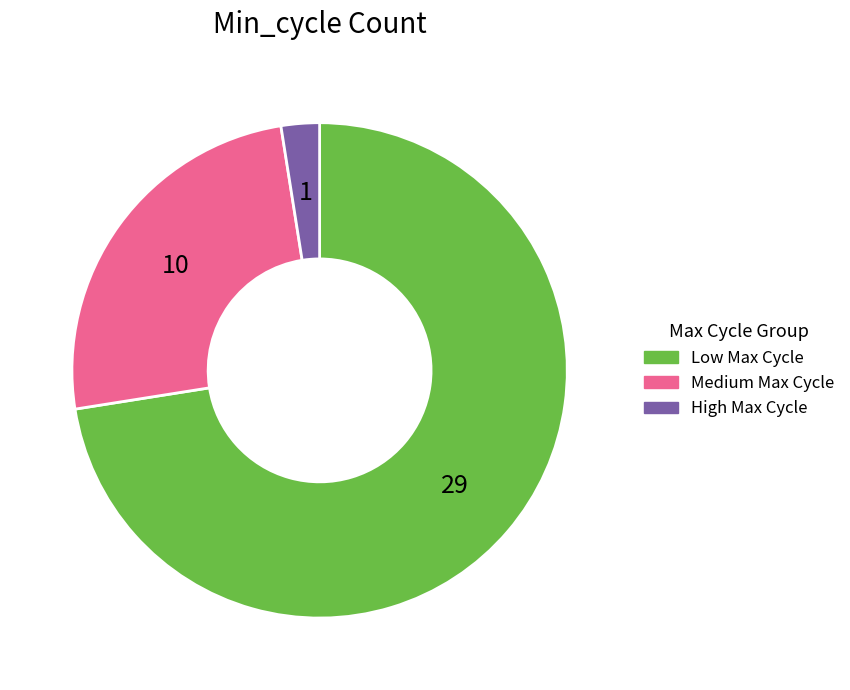

Is there any slice that represents more than half of the pie?

Yes